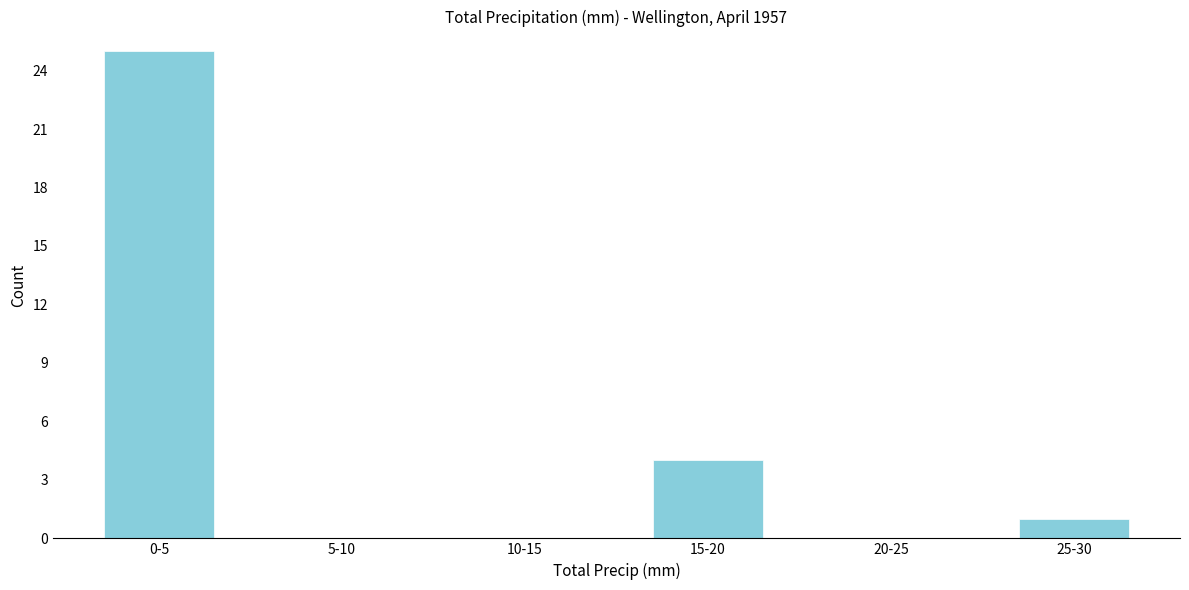

Reading left to right, what are all the values shown in this chart?

0-5=25	5-10=0	10-15=0	15-20=4	20-25=0	25-30=1